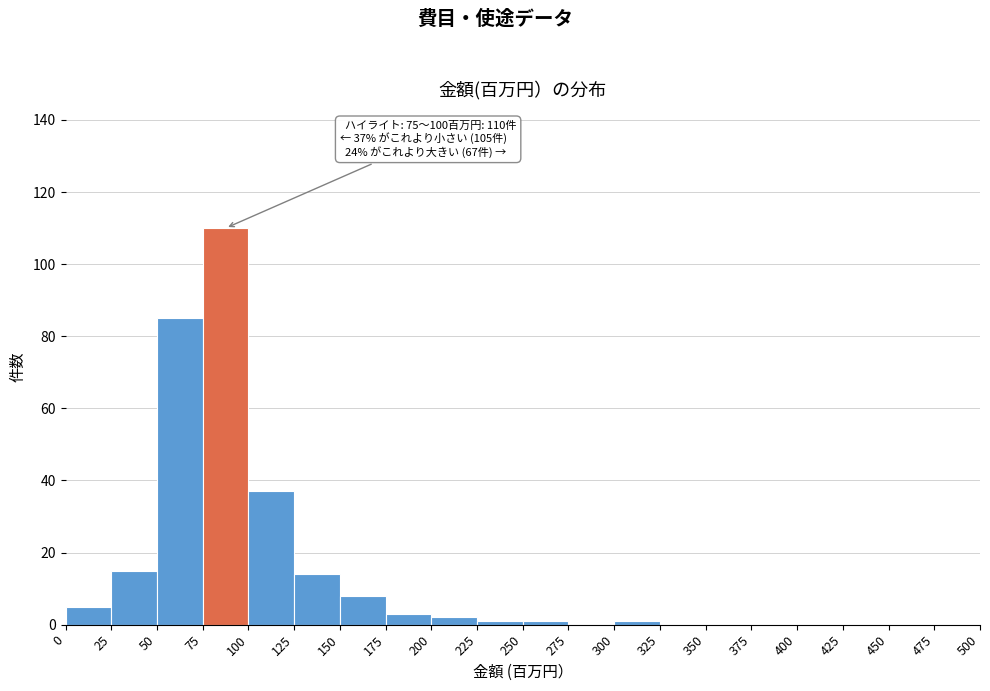

Which range on the x-axis has the tallest bar?

75 to 100